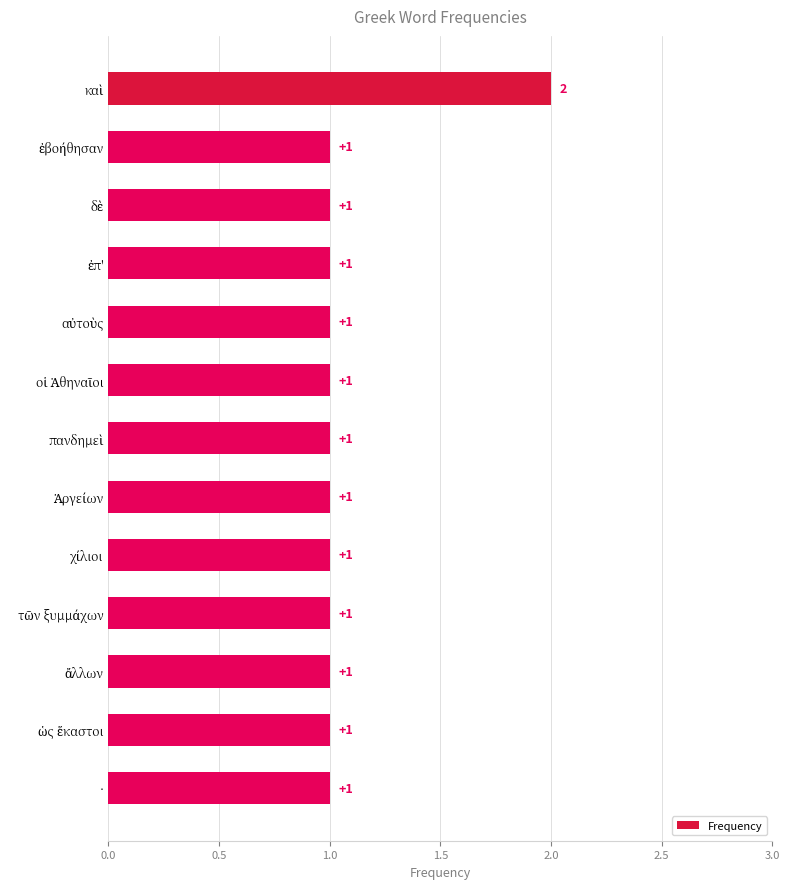

How many bars are there in total?

13